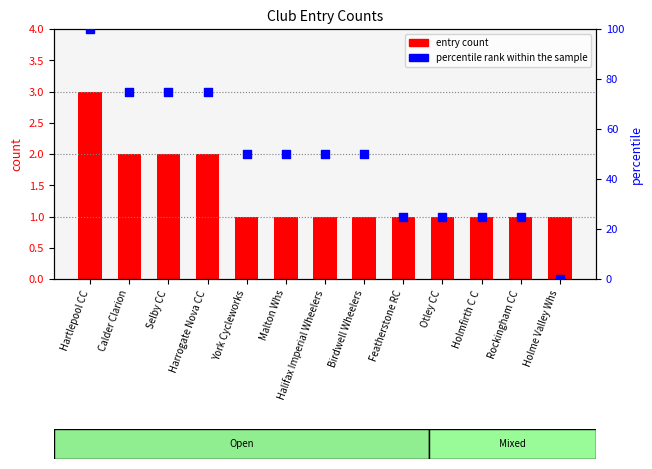

Which series contains the highest Y value?

percentile rank within the sample